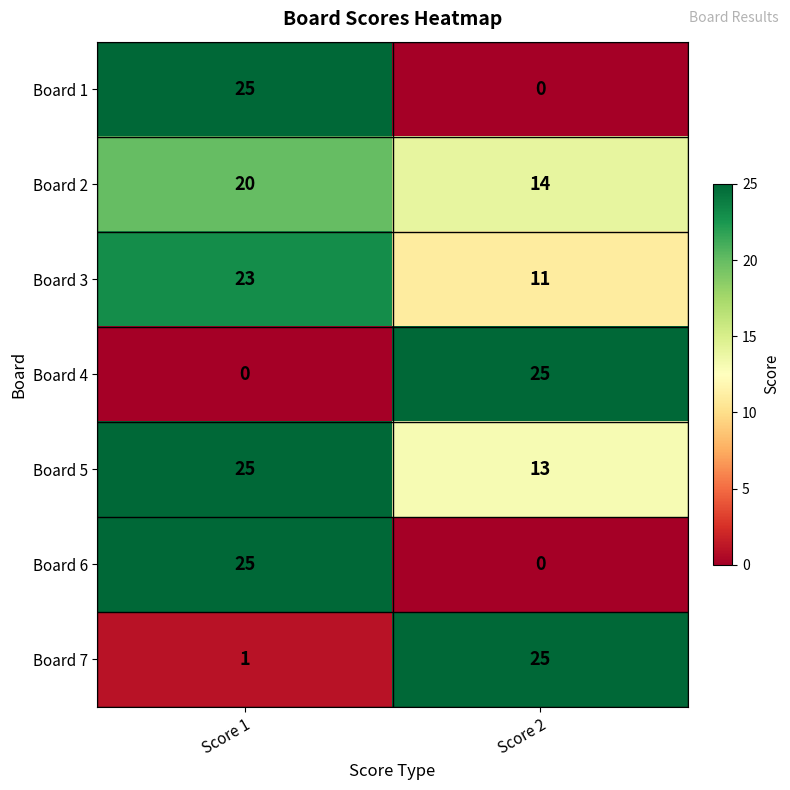

How many data points in Board 4 are less than 25?

1